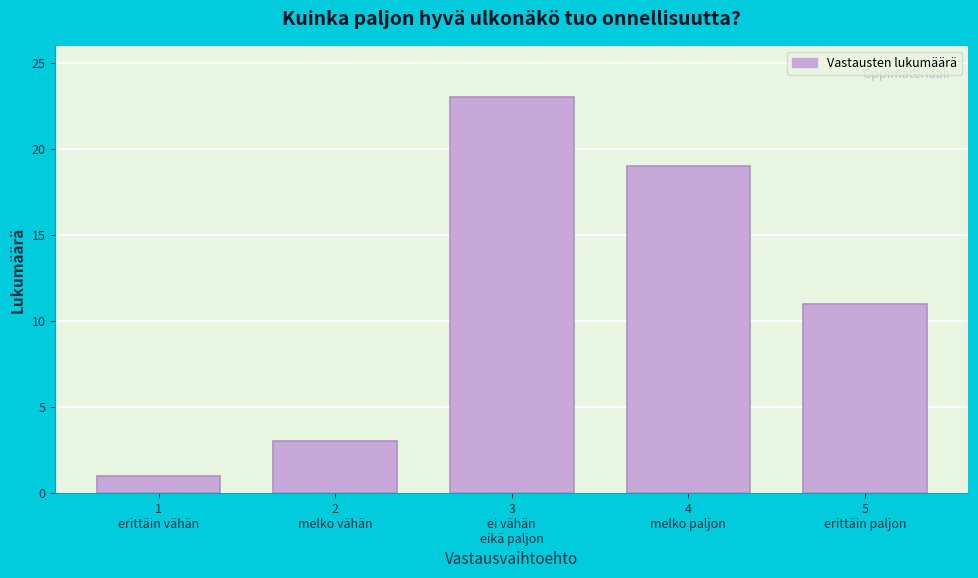

Reading left to right, list all the values displayed in this chart.

1	3	23	19	11